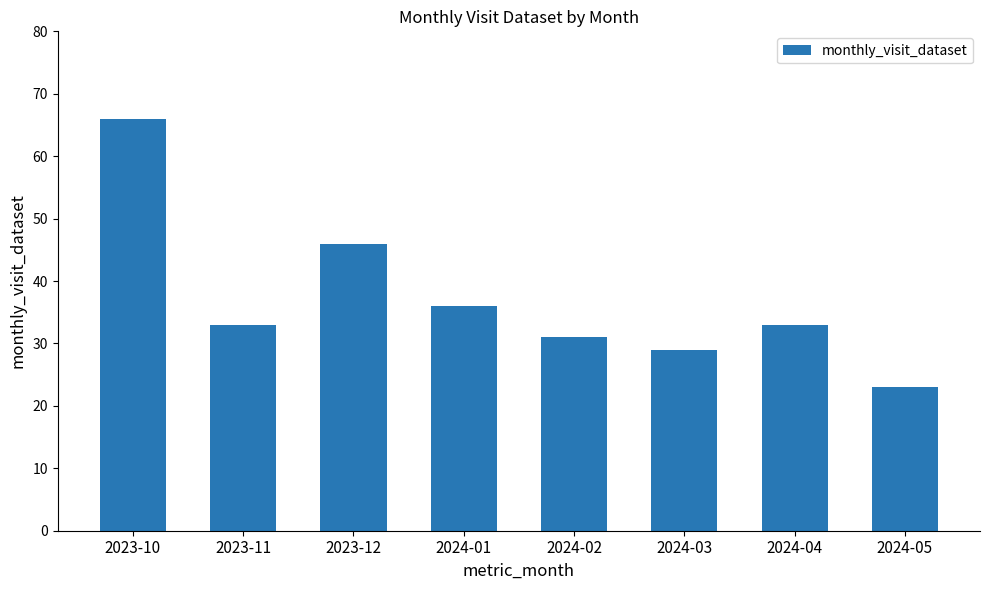

What is the ratio of the value at 2023-12 to the value at 2024-03?

1.6